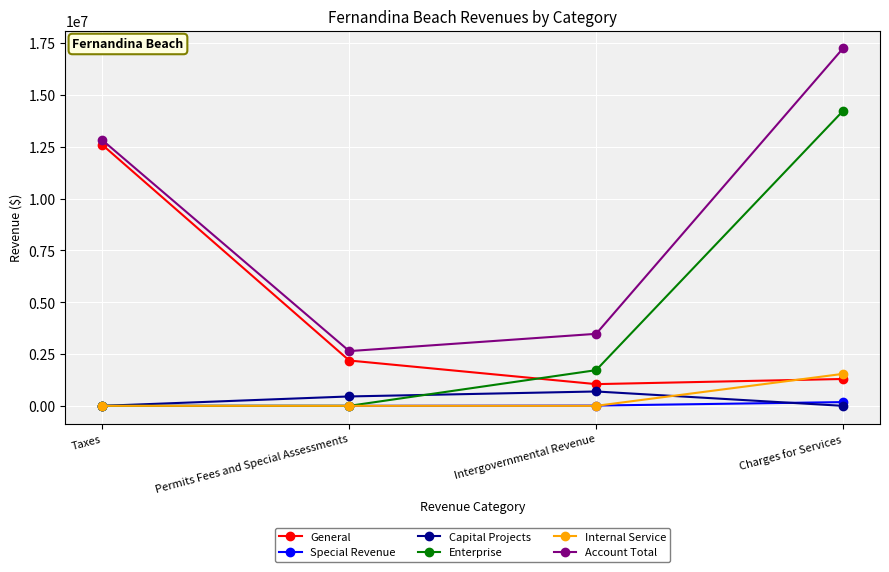

At which category does the chart reach its peak across all series?

Charges for Services